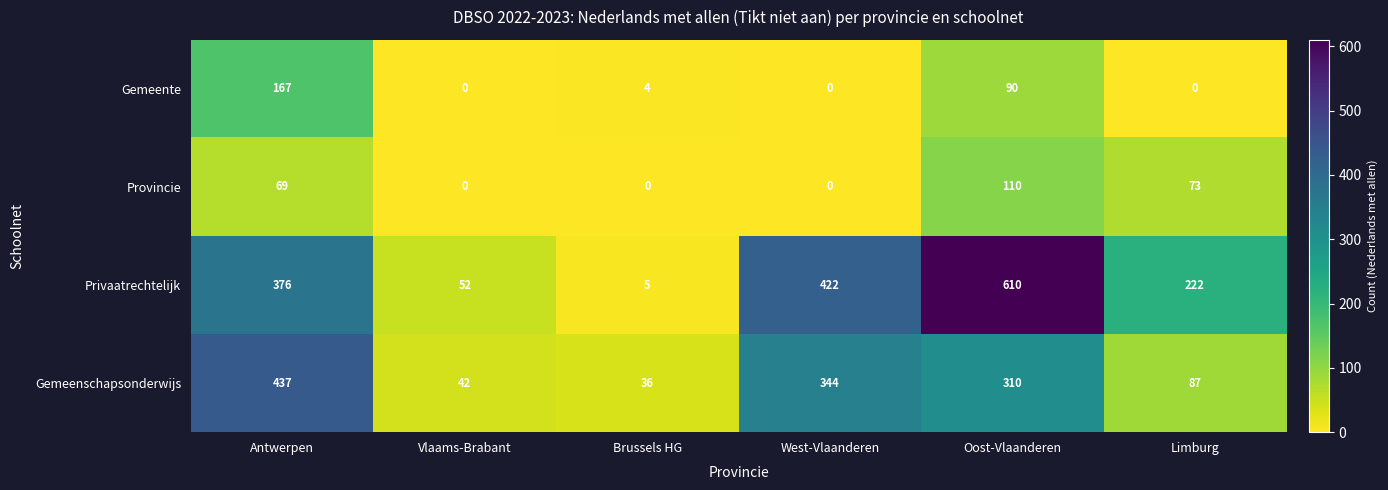

At which category is the sum across all series the highest?

Oost-Vlaanderen